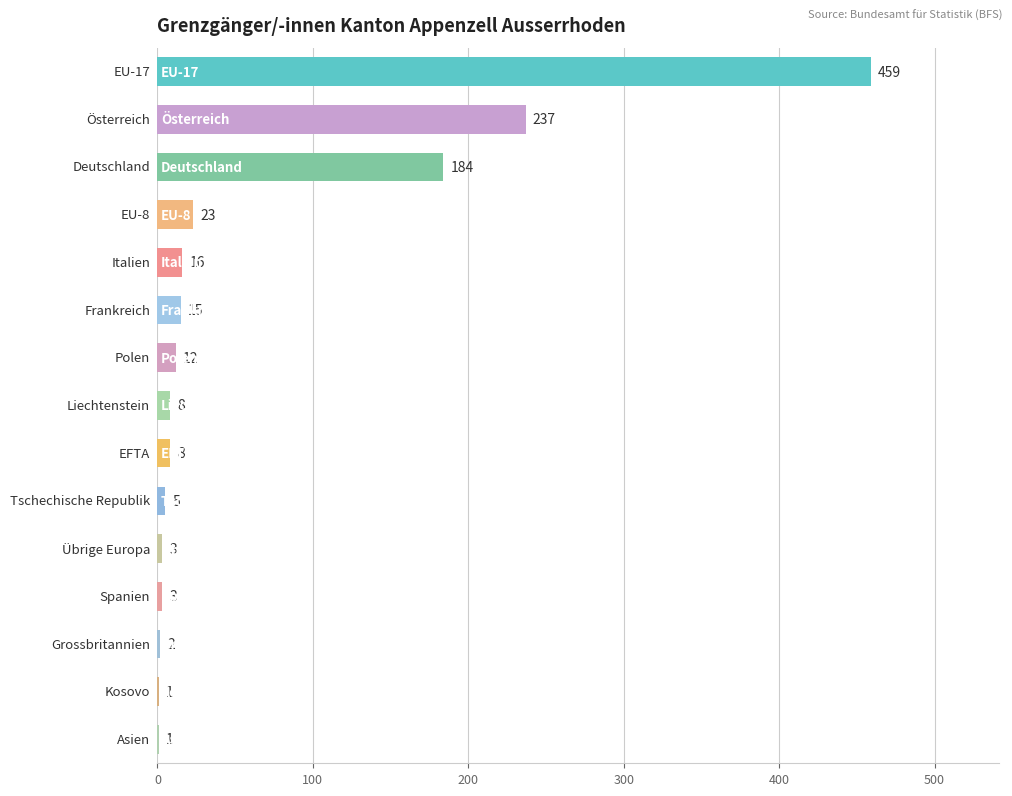

What is the sum of all values?

977